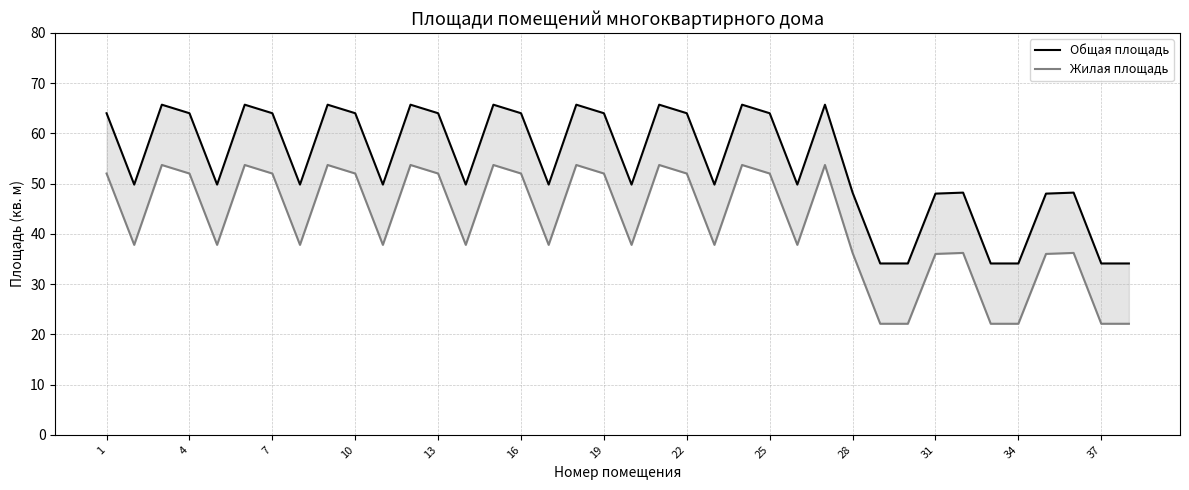

What is the value of the Жилая площадь point at the 35th from the left?

53.7